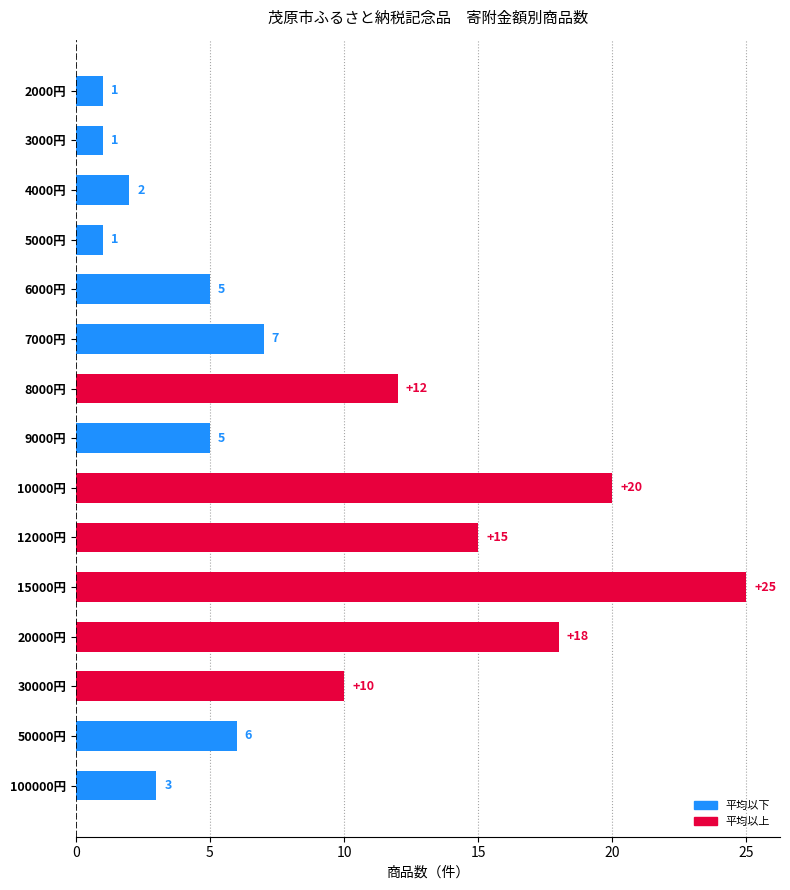

What is the smallest value displayed?

1